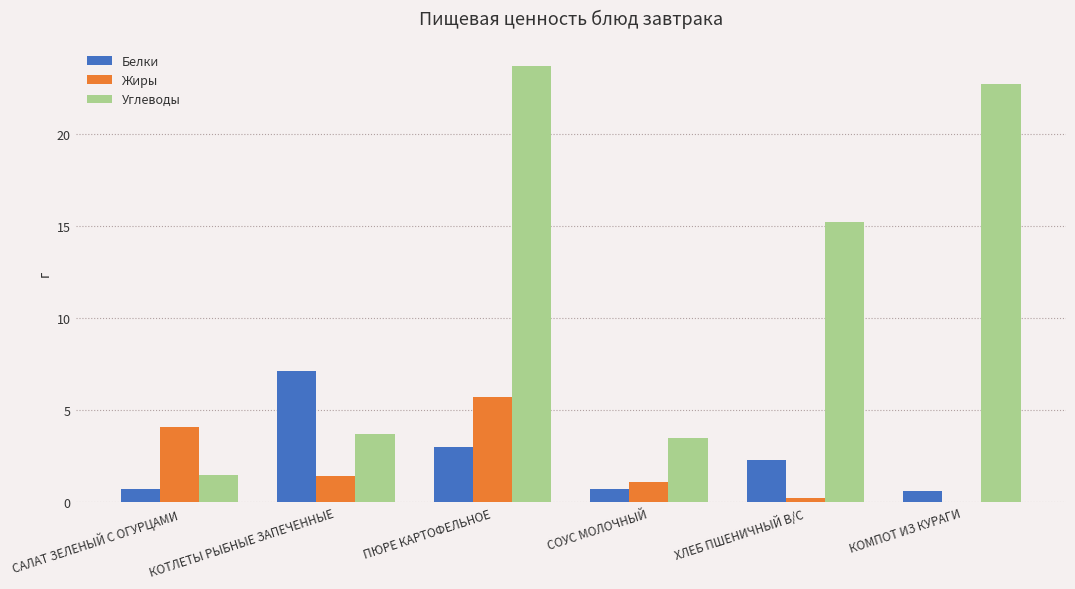

Where does the Белки series first go above 2?

КОТЛЕТЫ РЫБНЫЕ ЗАПЕЧЕННЫЕ